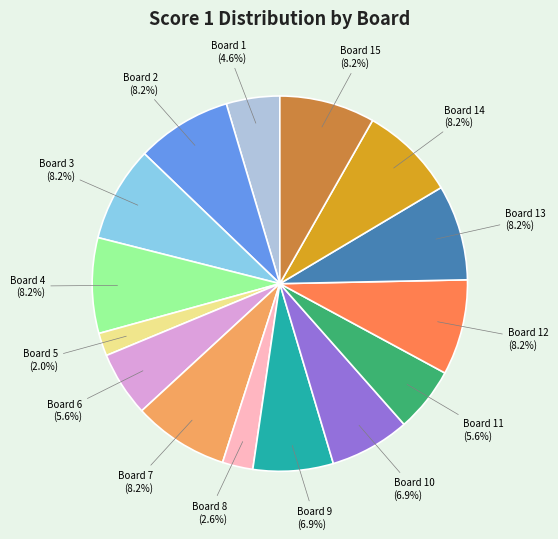

Is there any slice that represents more than half of the pie?

No